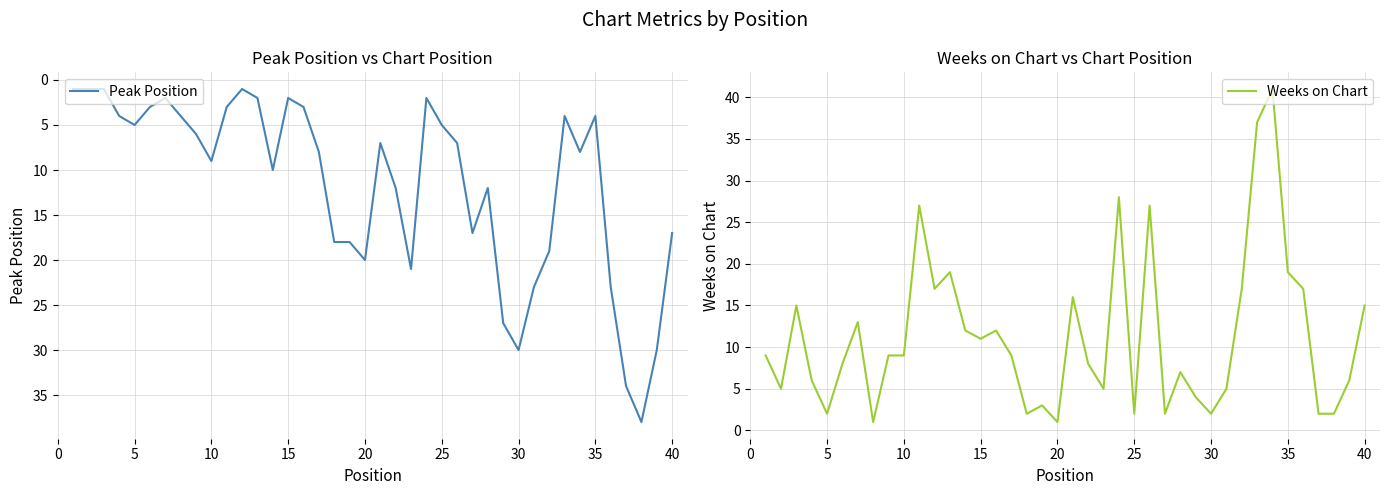

What is the maximum value for Peak Position?

38